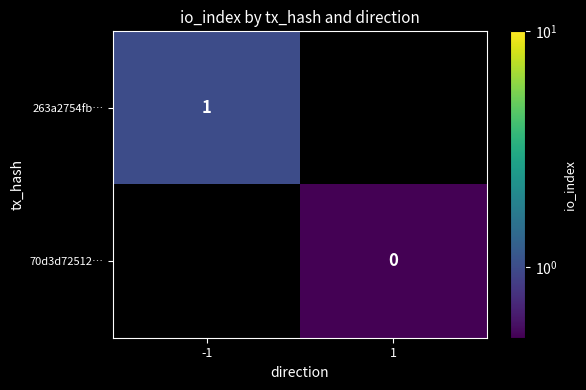

Is the value of 70d3d72512… at 1 greater than the value of 263a2754fb… at -1?

No